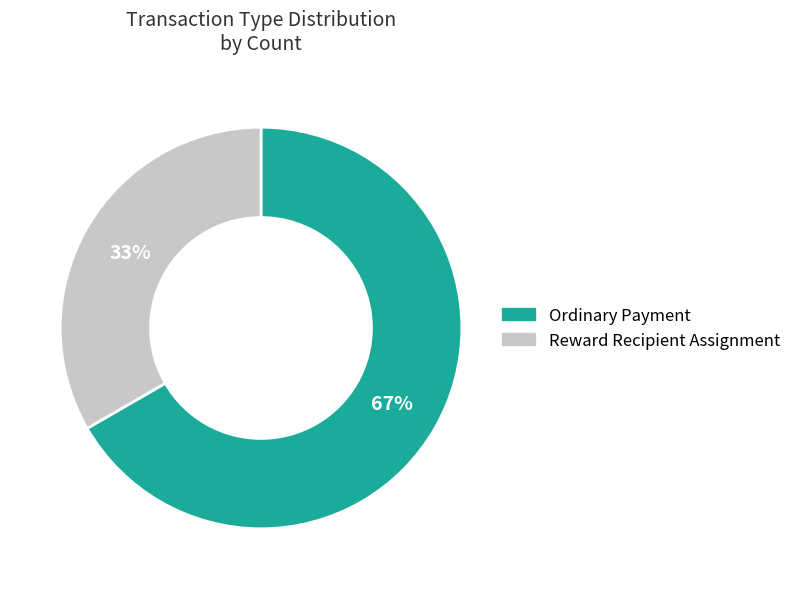

Is there any slice that represents more than half of the pie?

Yes